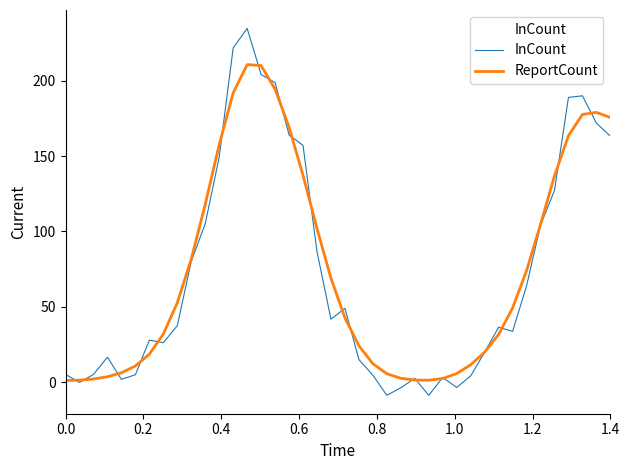

What is the smallest value displayed?

-8.7